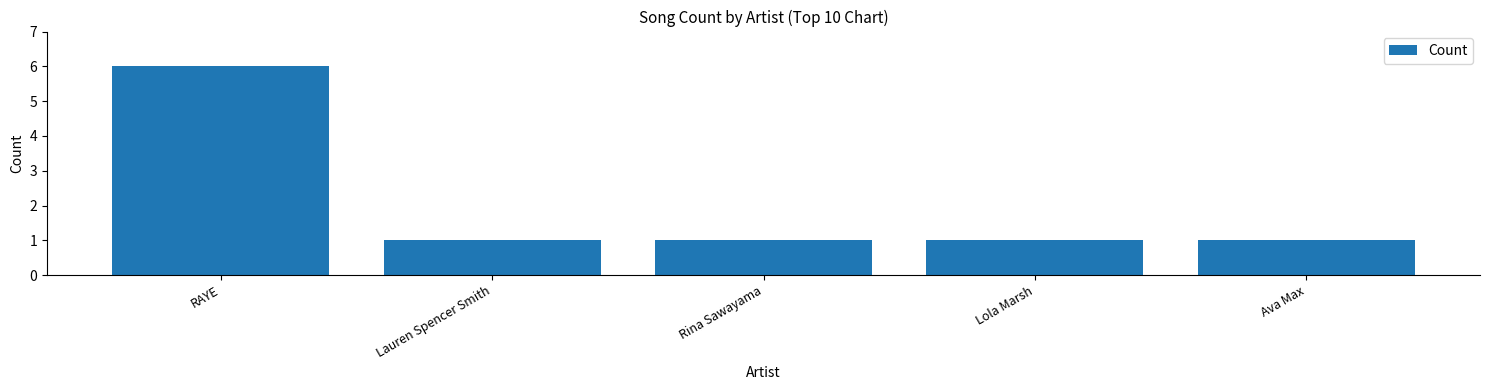

Read the value at Ava Max.

1